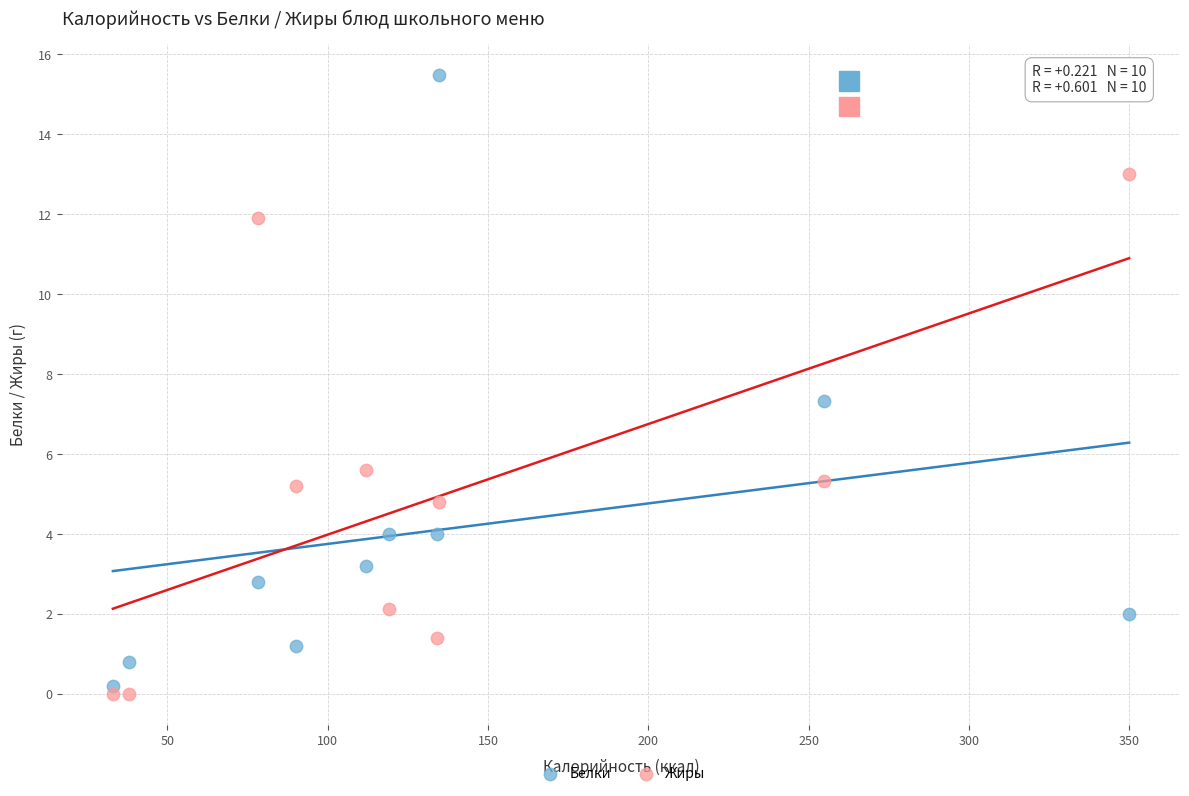

In the Жиры series, what Y value is closest to 6?

5.6